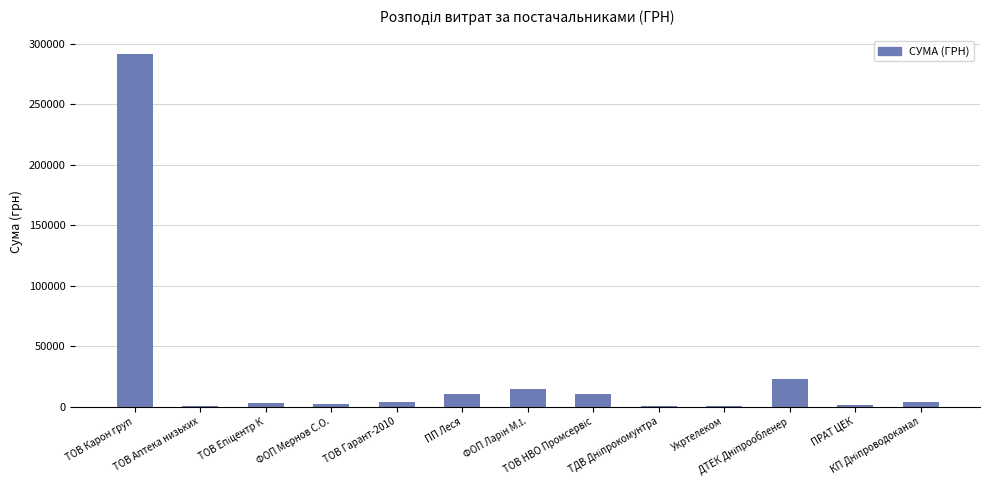

What is the maximum value shown in the chart?

291996.0